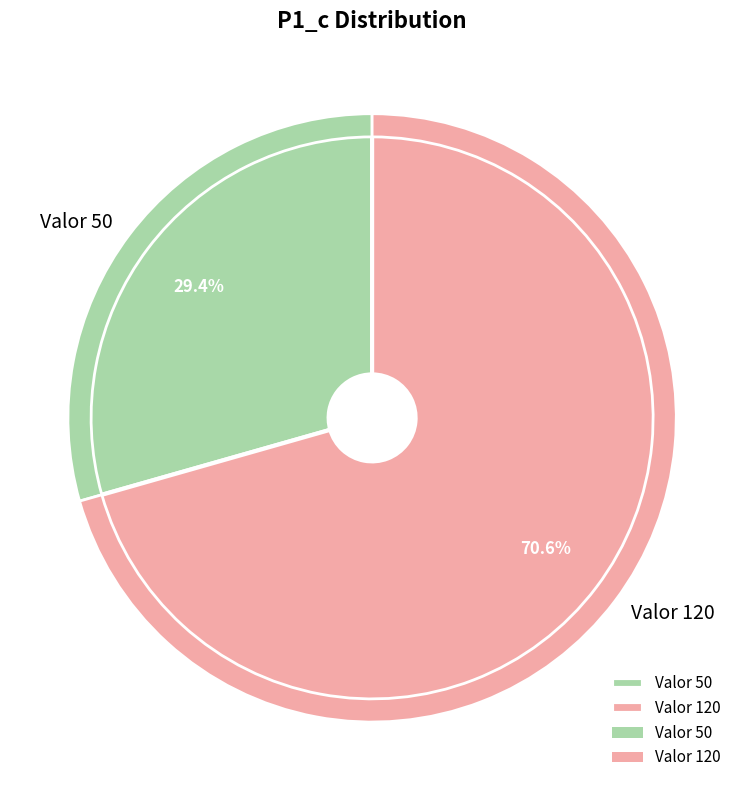

To the nearest percent, what portion does Valor 120 represent?

71%